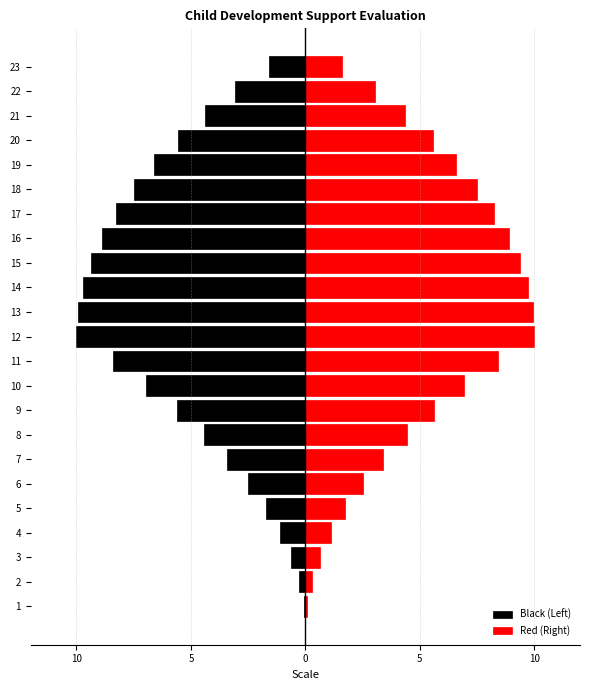

Which series has the widest spread of values?

Black (Left)